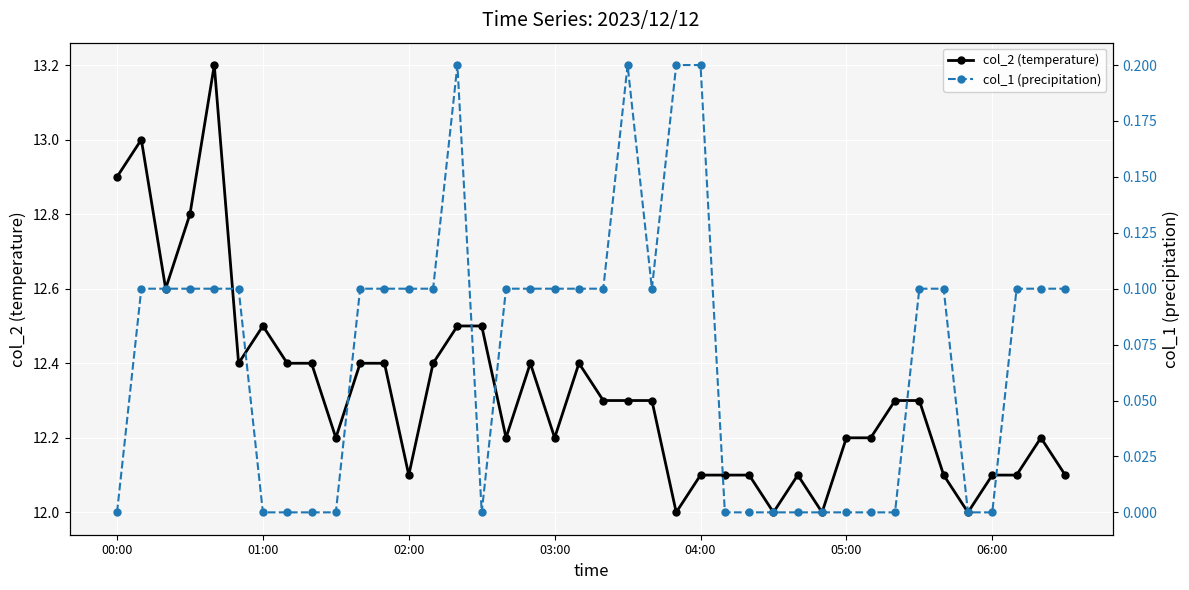

What is the difference between the maximum and minimum values in the col_2 (temperature) series?

1.2